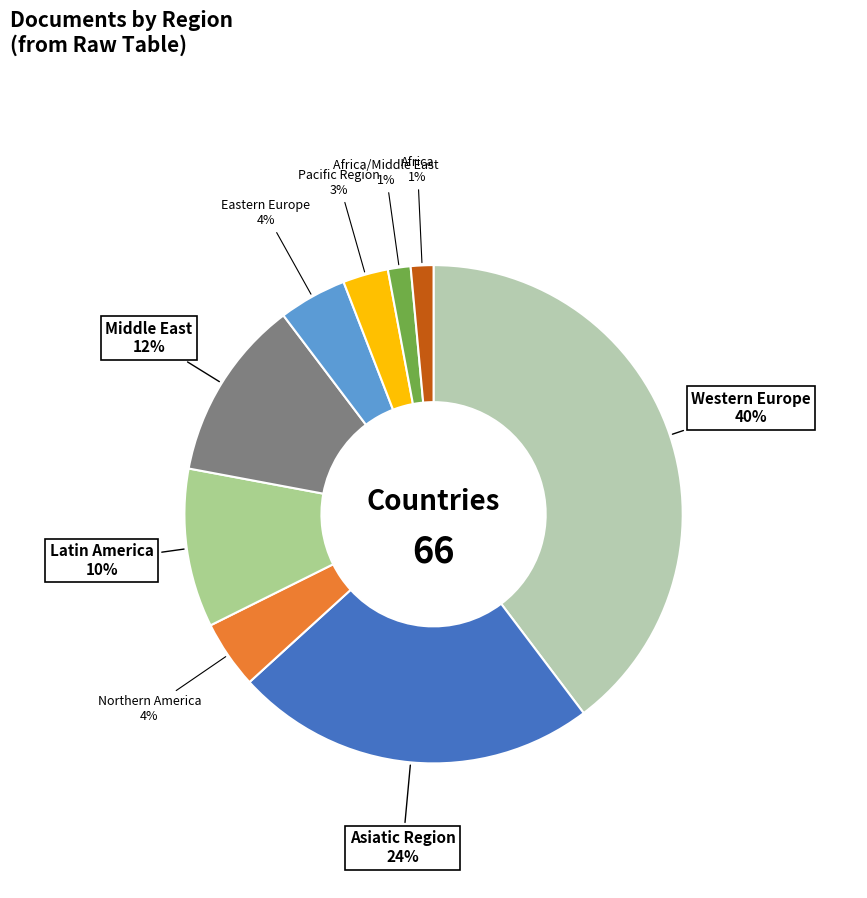

Does Africa/Middle East account for over 50% of the chart?

No